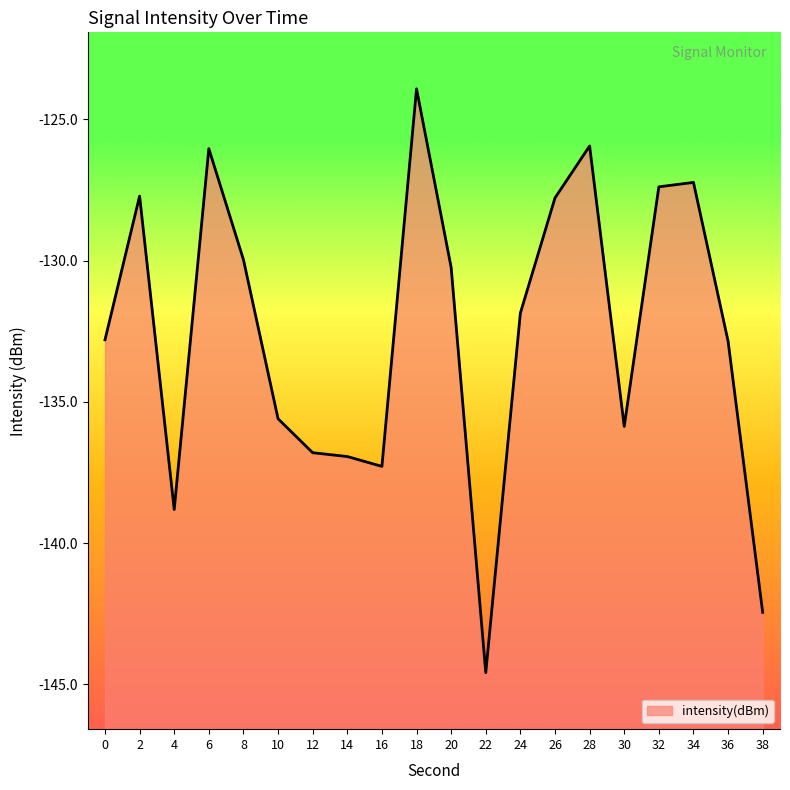

How many points are higher than both their immediate neighbors (excluding endpoints)?

5